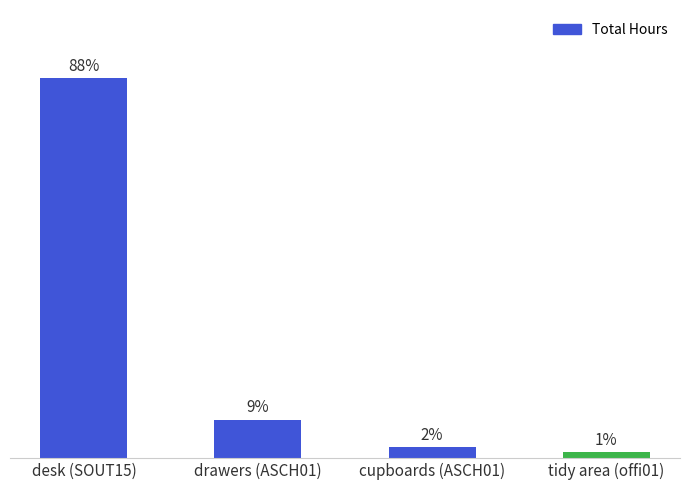

Reading right to left, list all the values displayed in this chart.

tidy area (offi01)=1.2	cupboards (ASCH01)=2.5	drawers (ASCH01)=8.8	desk (SOUT15)=87.5